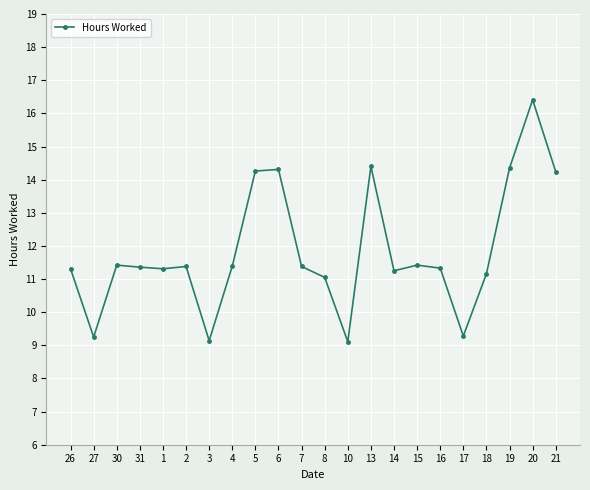

What value does the data have at 26?

11.3